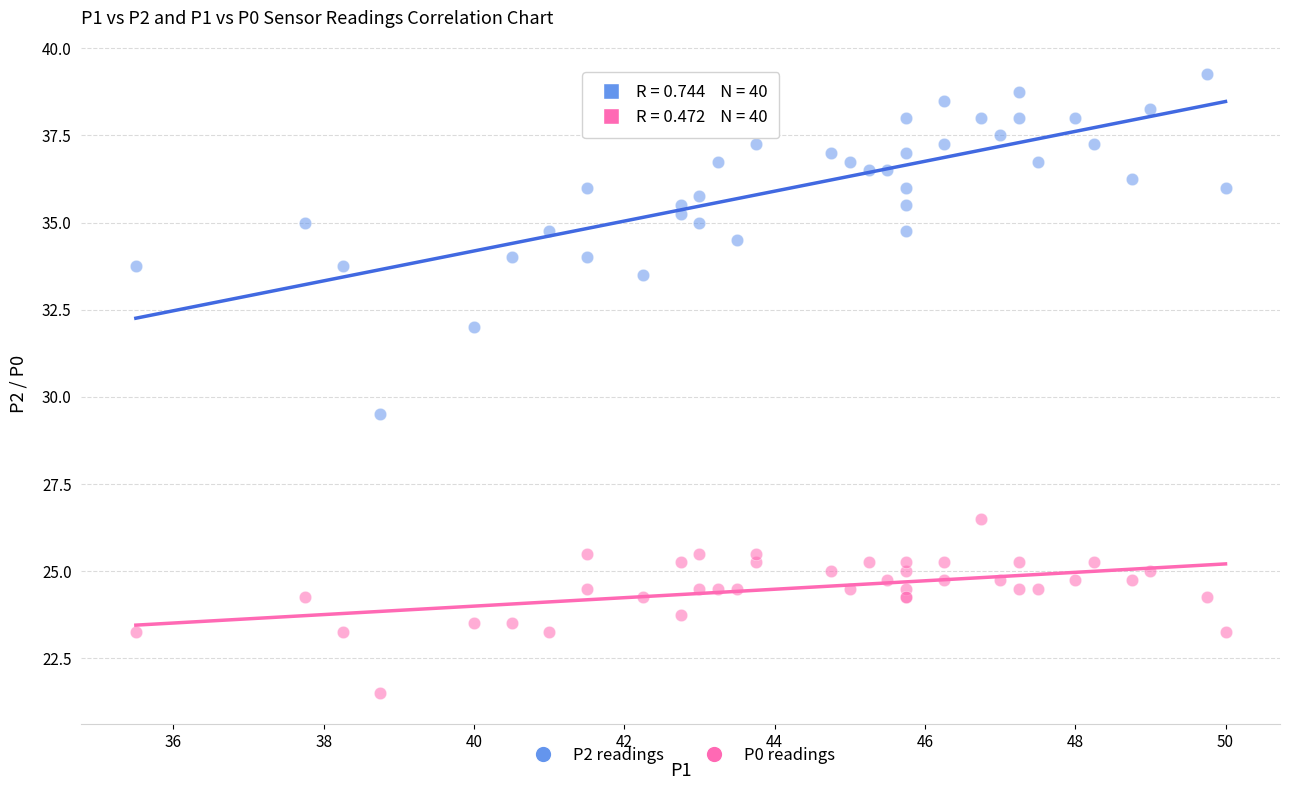

What are all the series names shown in the legend?

P2 readings, P0 readings